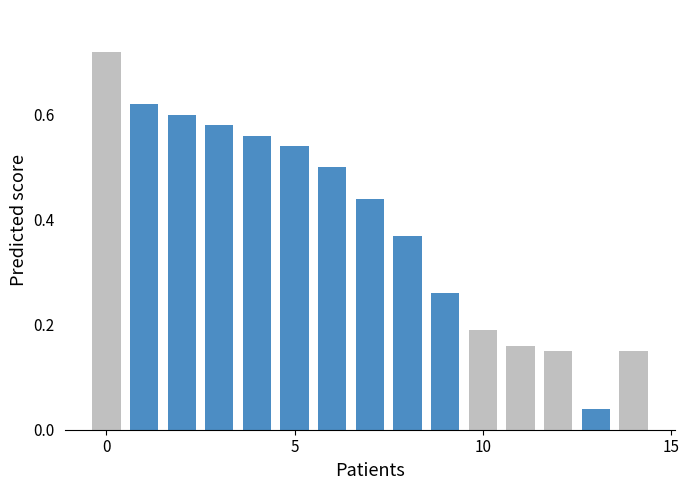

Reading left to right, transcribe all the data shown in this chart.

0=0.7	1=0.6	2=0.6	3=0.6	4=0.6	5=0.5	6=0.5	7=0.4	8=0.4	9=0.3	10=0.2	11=0.2	12=0.1	13=0.0	14=0.1